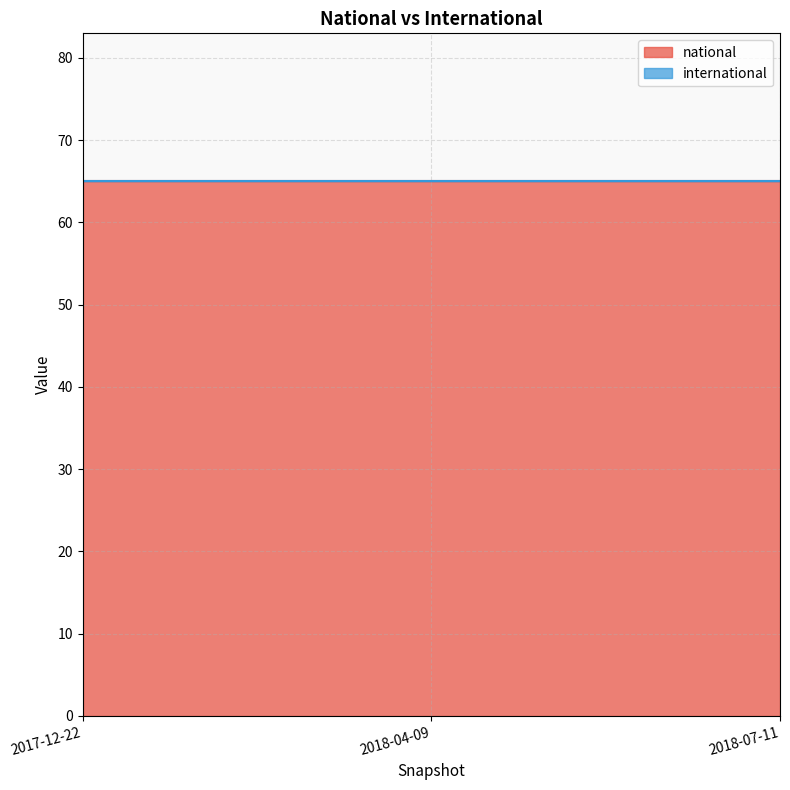

Reading right to left, transcribe all the data shown in this chart.

national: 2018-07-11=65	2018-04-09=65	2017-12-22=65
international: 2018-07-11=0	2018-04-09=0	2017-12-22=0